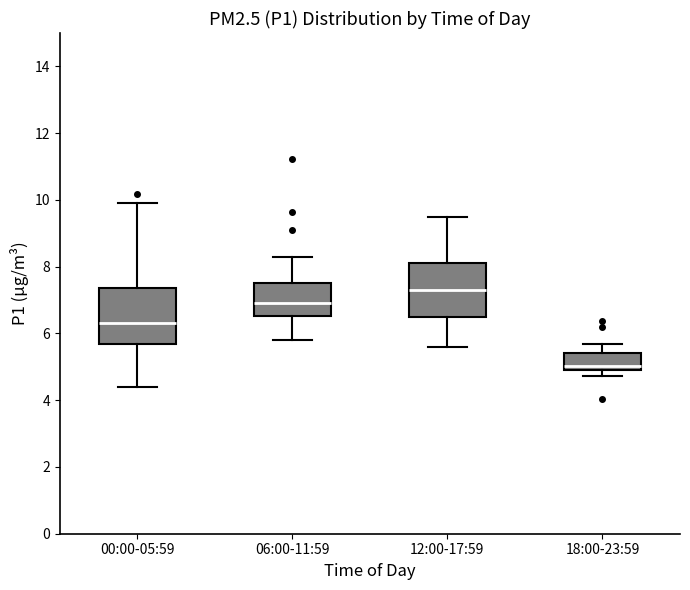

Which box has the highest median line?

12:00-17:59